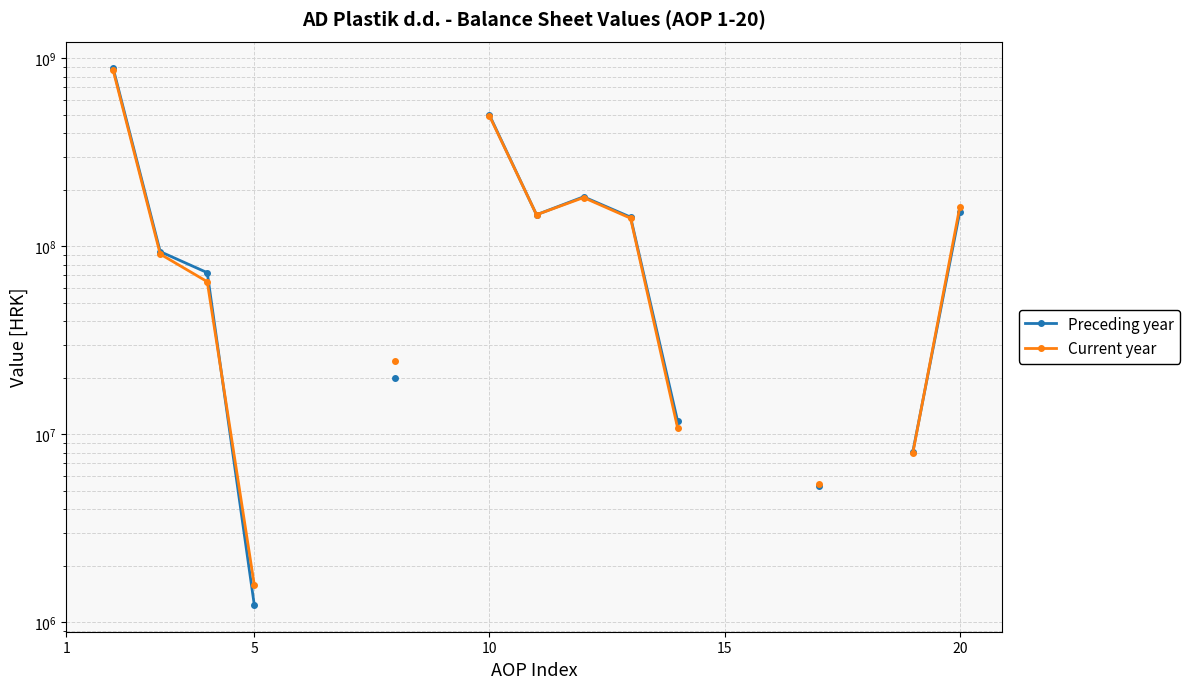

Rank the series at 15 from lowest to highest value.

Current year, Preceding year